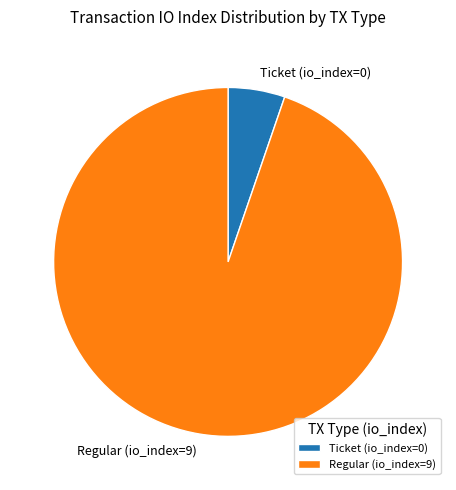

True or false: Ticket (io_index=0) accounts for 1% of the total.

False